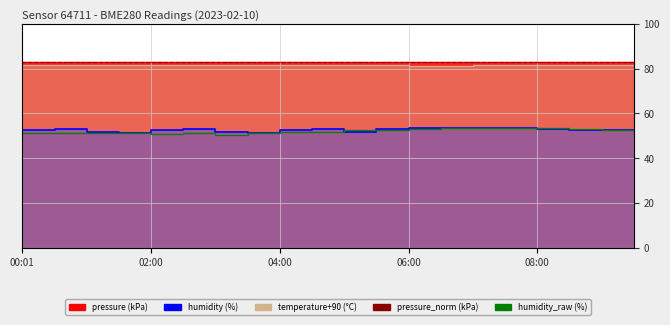

How many data points does each series have?

20